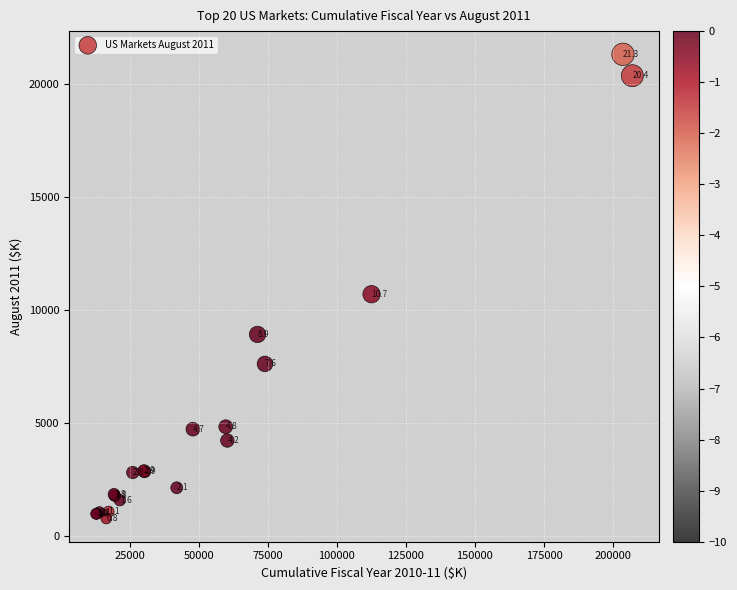

What Y value in the scatter plot is closest to 11040?

10695.7